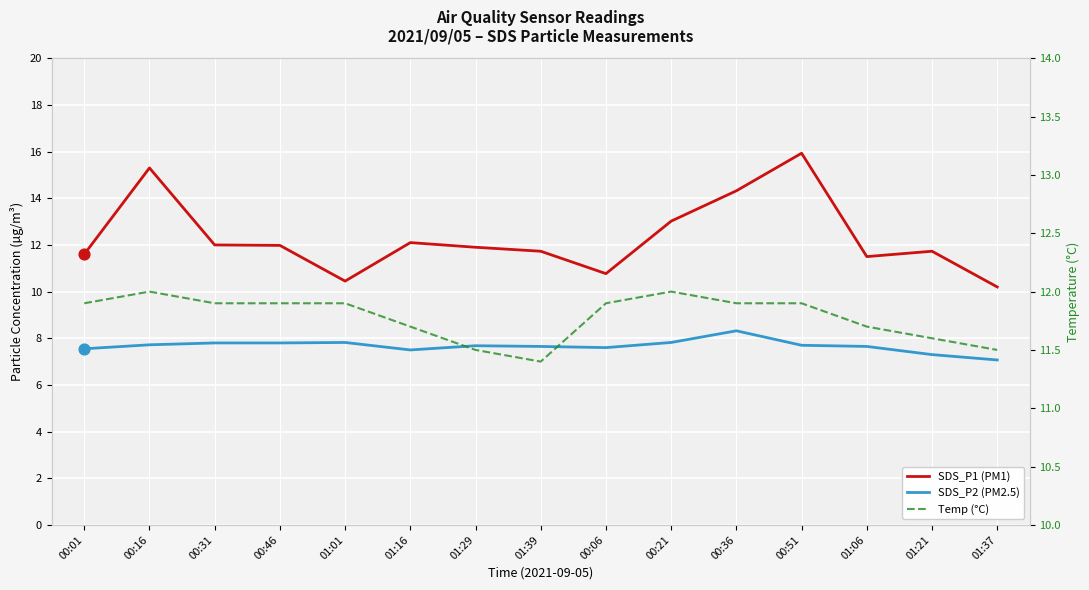

What are all the series names shown in the legend?

SDS_P1 (PM1), SDS_P2 (PM2.5), Temp (°C)